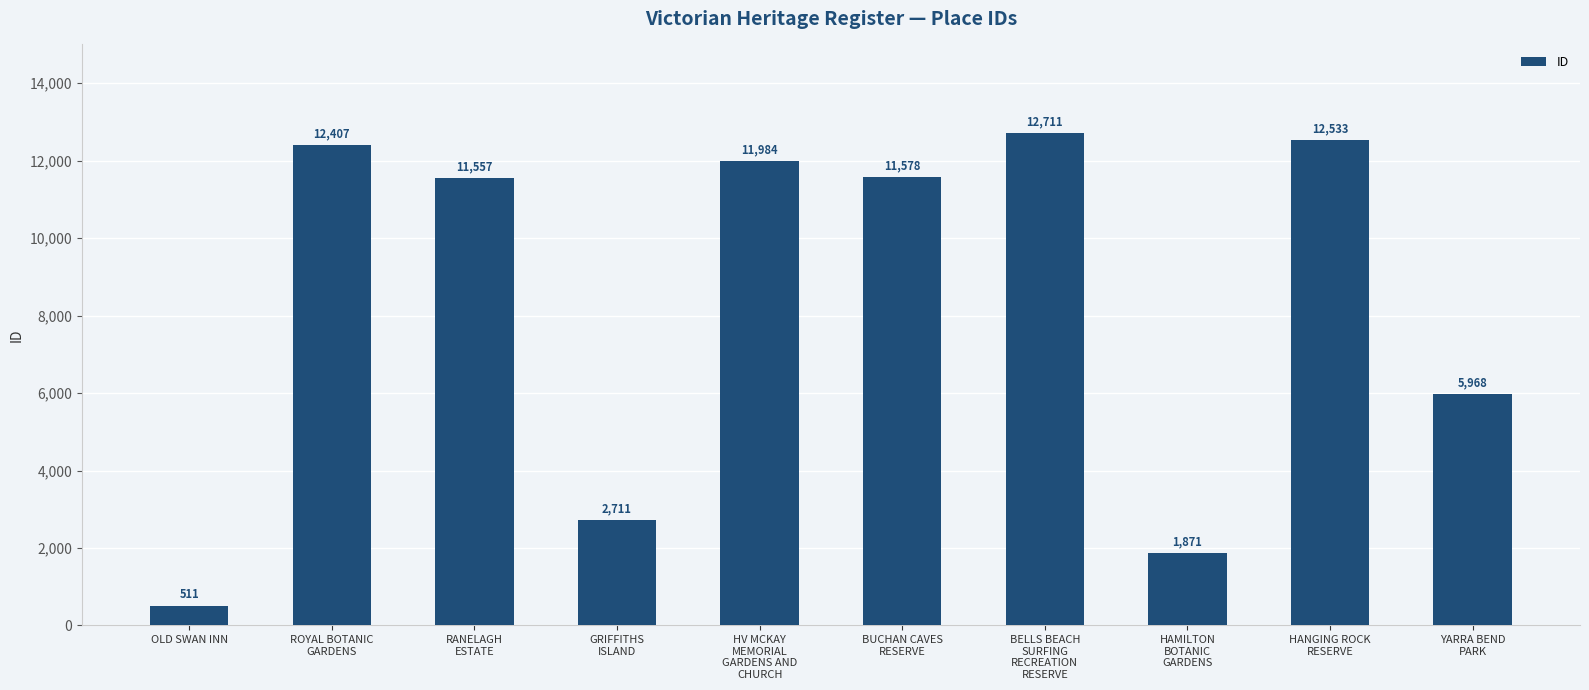

Reading left to right, what are all the values shown in this chart?

511	12407	11557	2711	11984	11578	12711	1871	12533	5968